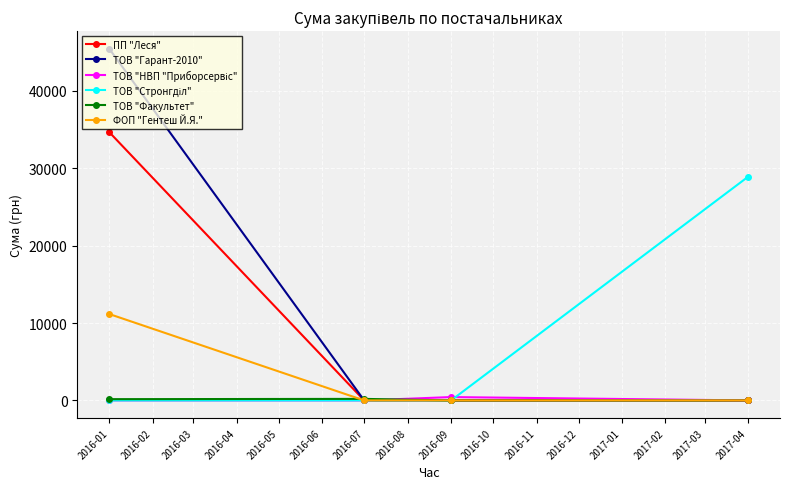

What is the label of the 3rd point from the right?

2016-07